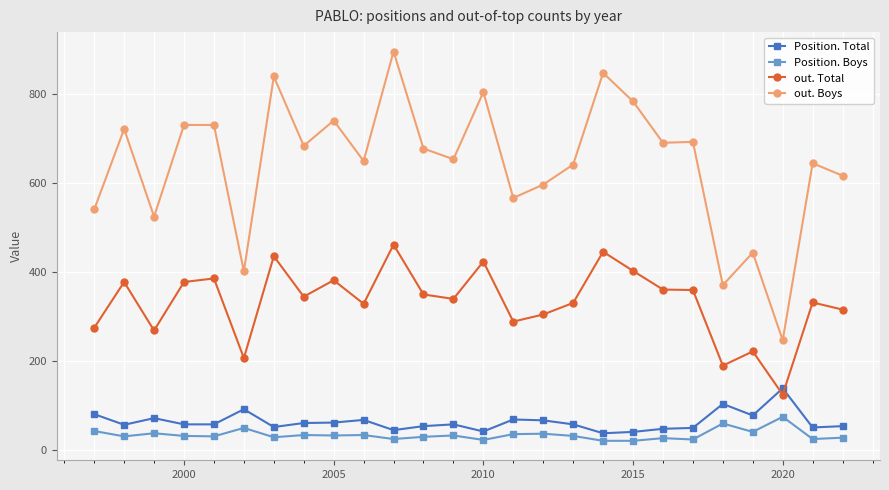

List the series in order of their peak value, highest first.

out. Boys, out. Total, Position. Total, Position. Boys